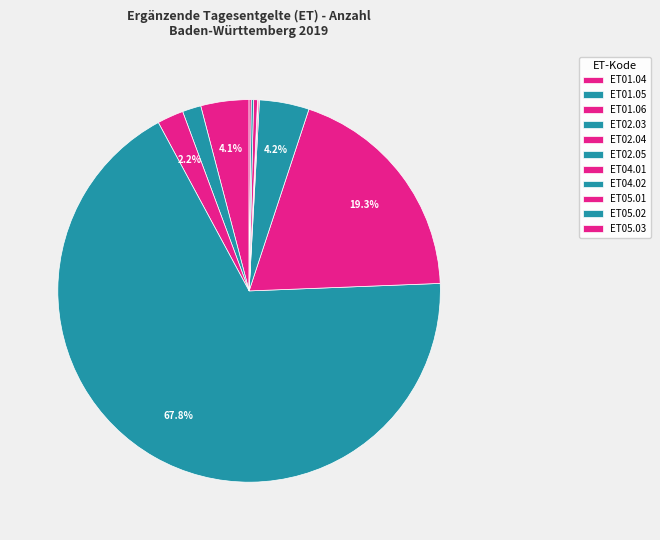

Does any single category account for the majority?

Yes